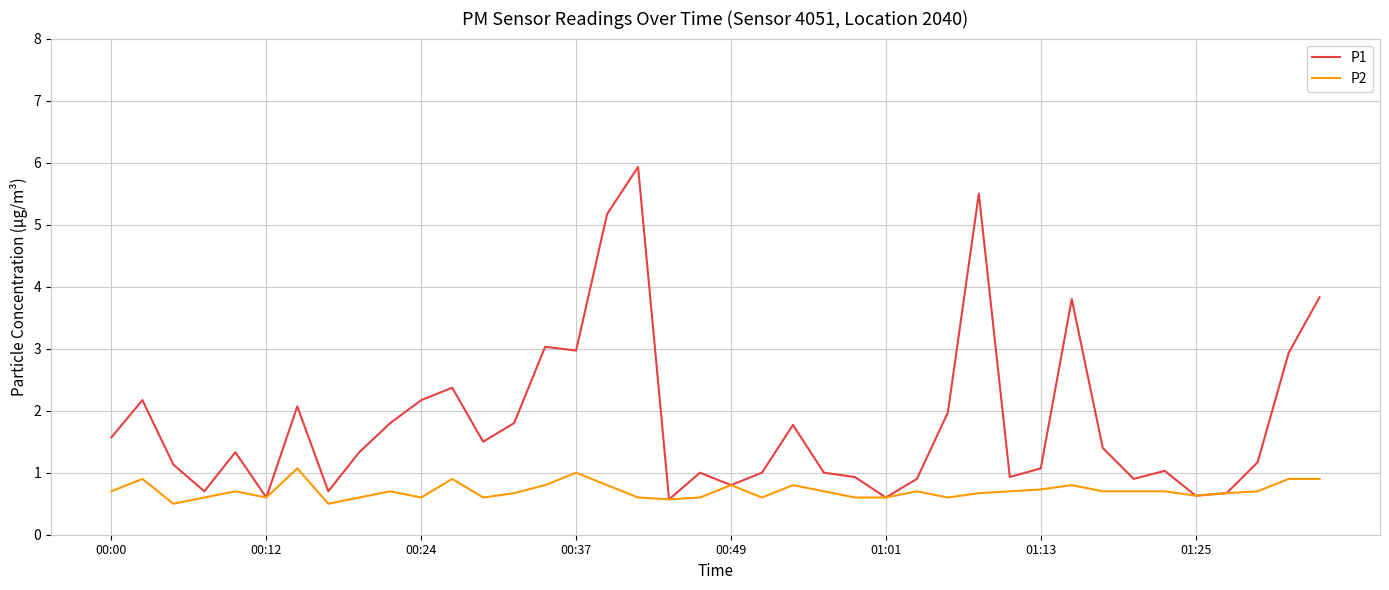

What is the difference between the second highest and second lowest values in the P2 series?

0.5